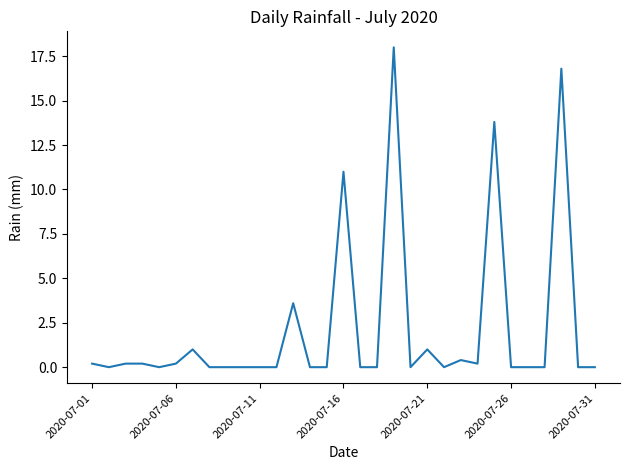

What is the difference between the maximum and minimum values?

18.0